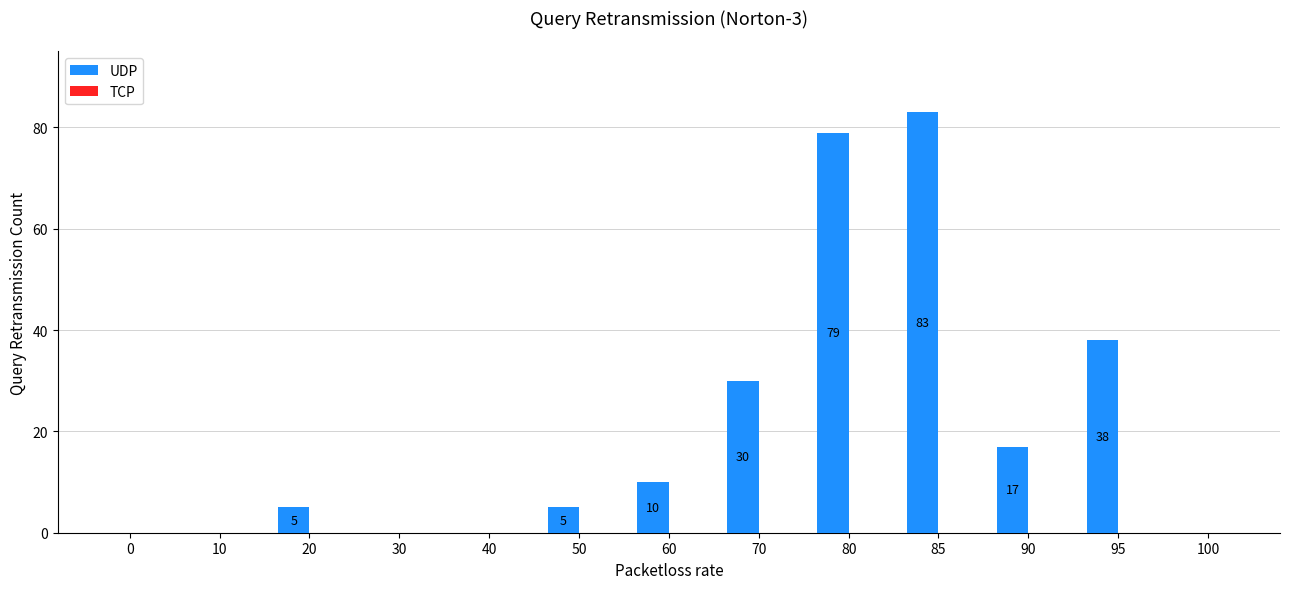

True or false: the data shows 17 at 90.

True